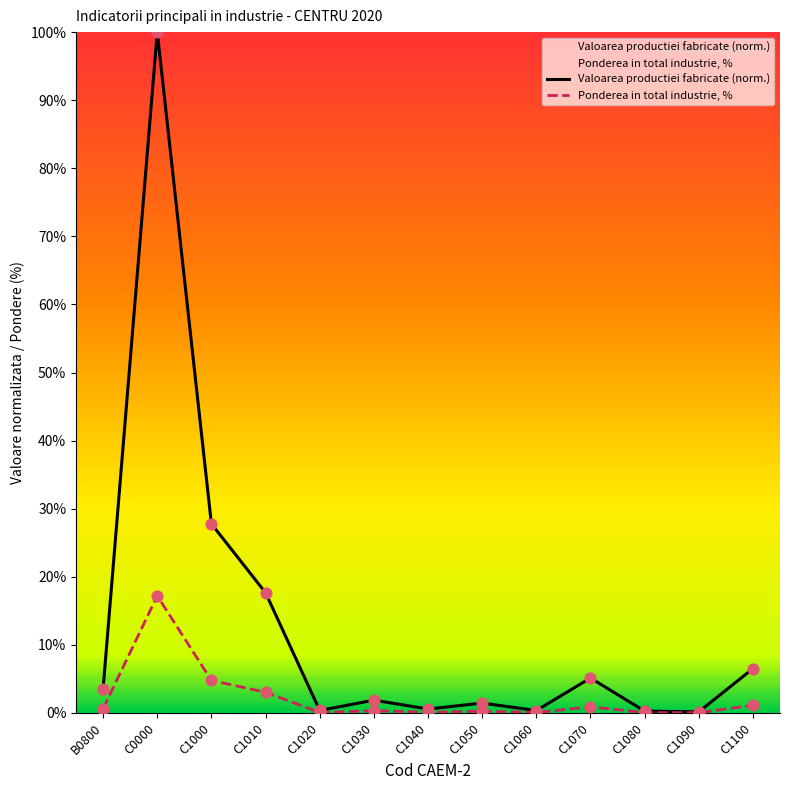

Which series has the widest spread of Y values?

Valoarea productiei fabricate (norm.)